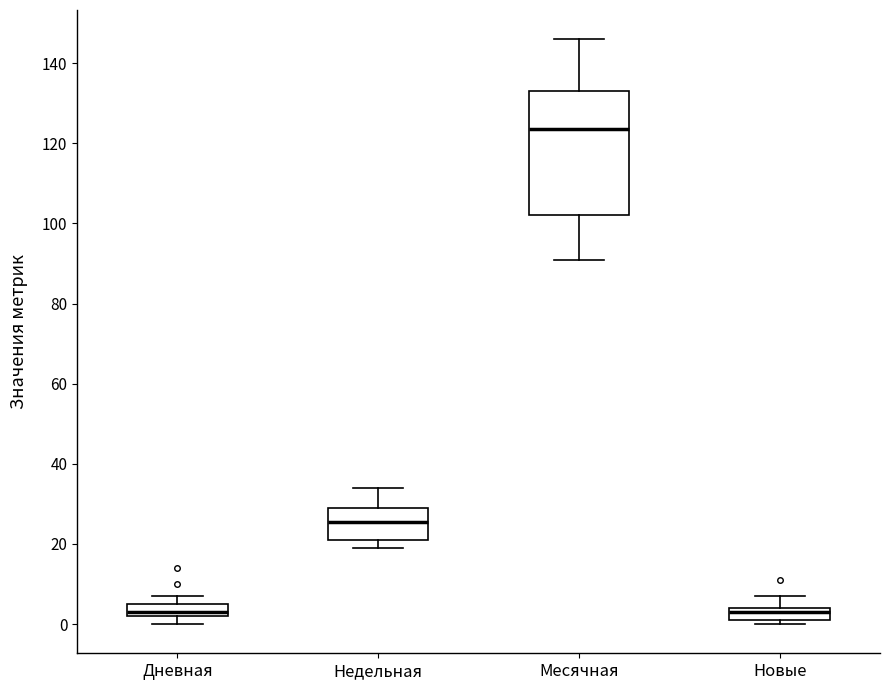

Where is the upper edge of the box for Новые on the y-axis? The values are not printed on the chart, so give them approximately, as read against the axis.

4